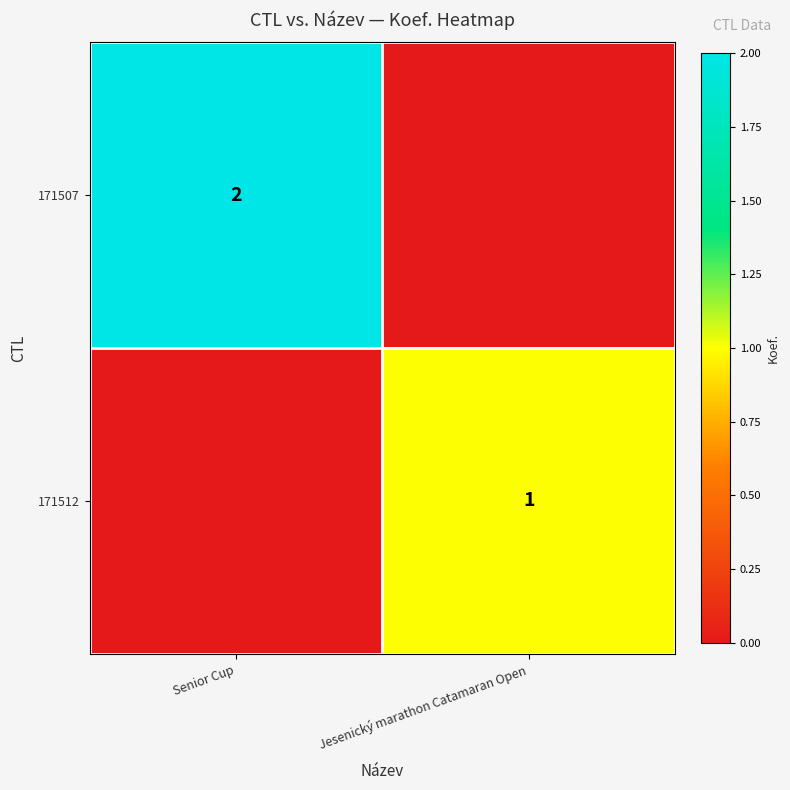

At how many categories does at least one series exceed 1?

1